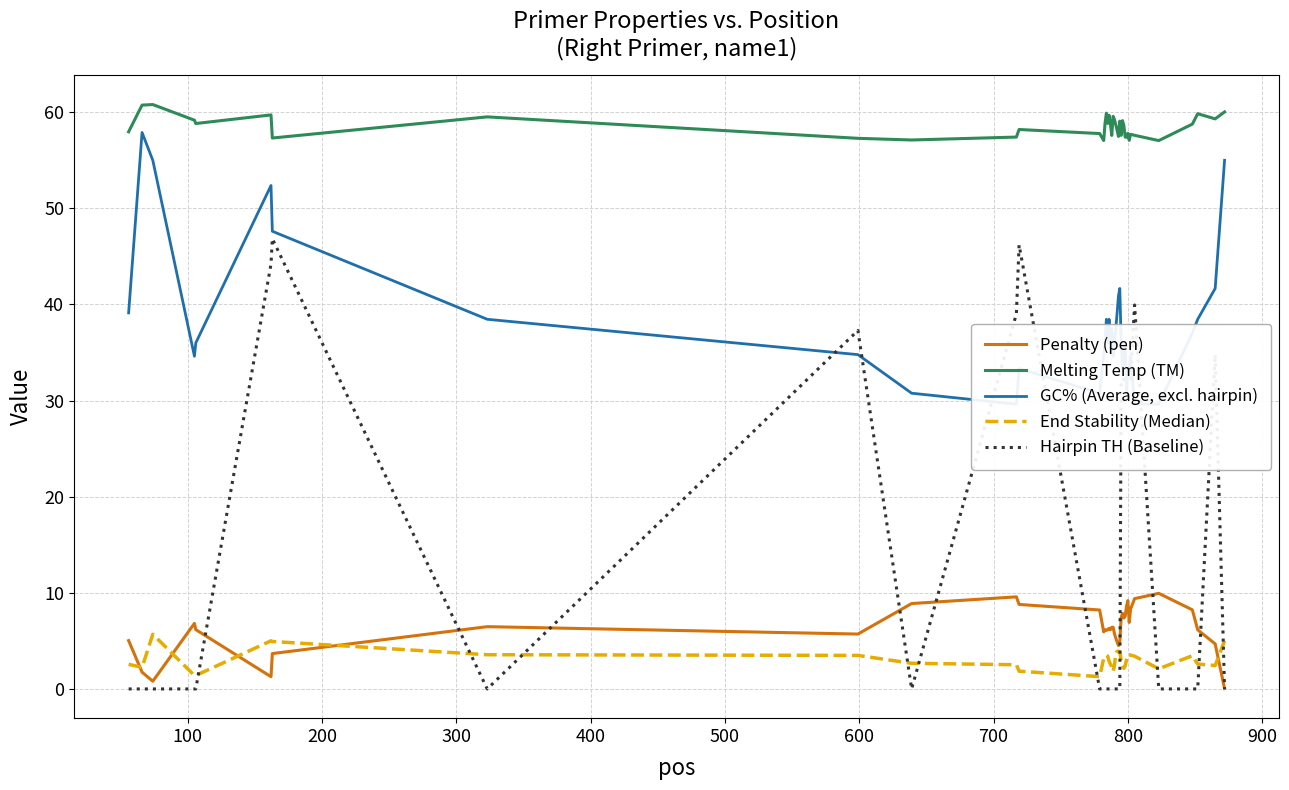

True or false: Melting Temp (TM) and Hairpin TH (Baseline) cross at least once.

False